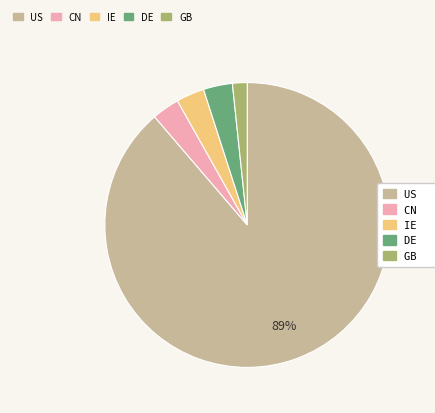

To the nearest percent, what is the difference between the largest and smallest slice percentages?

87%